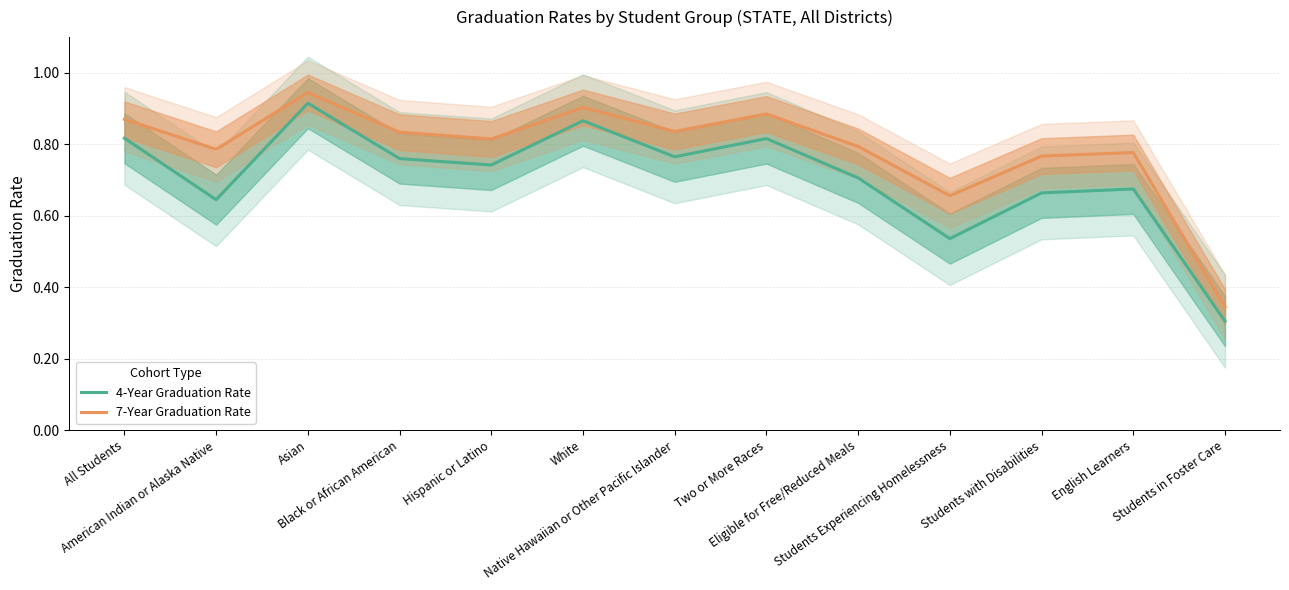

What is the sum of all 7-Year Graduation Rate values?

10.2